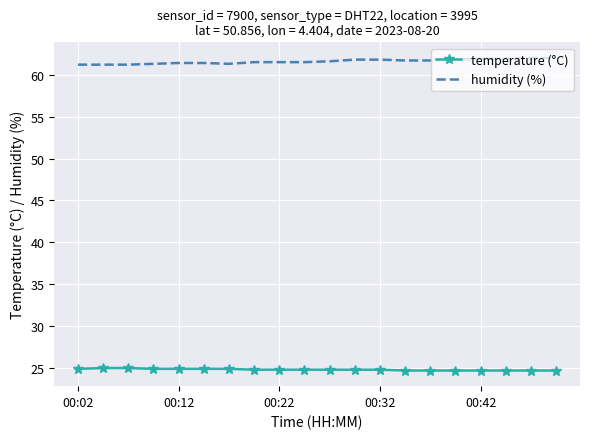

List the series in order of their peak value, lowest first.

temperature (°C), humidity (%)